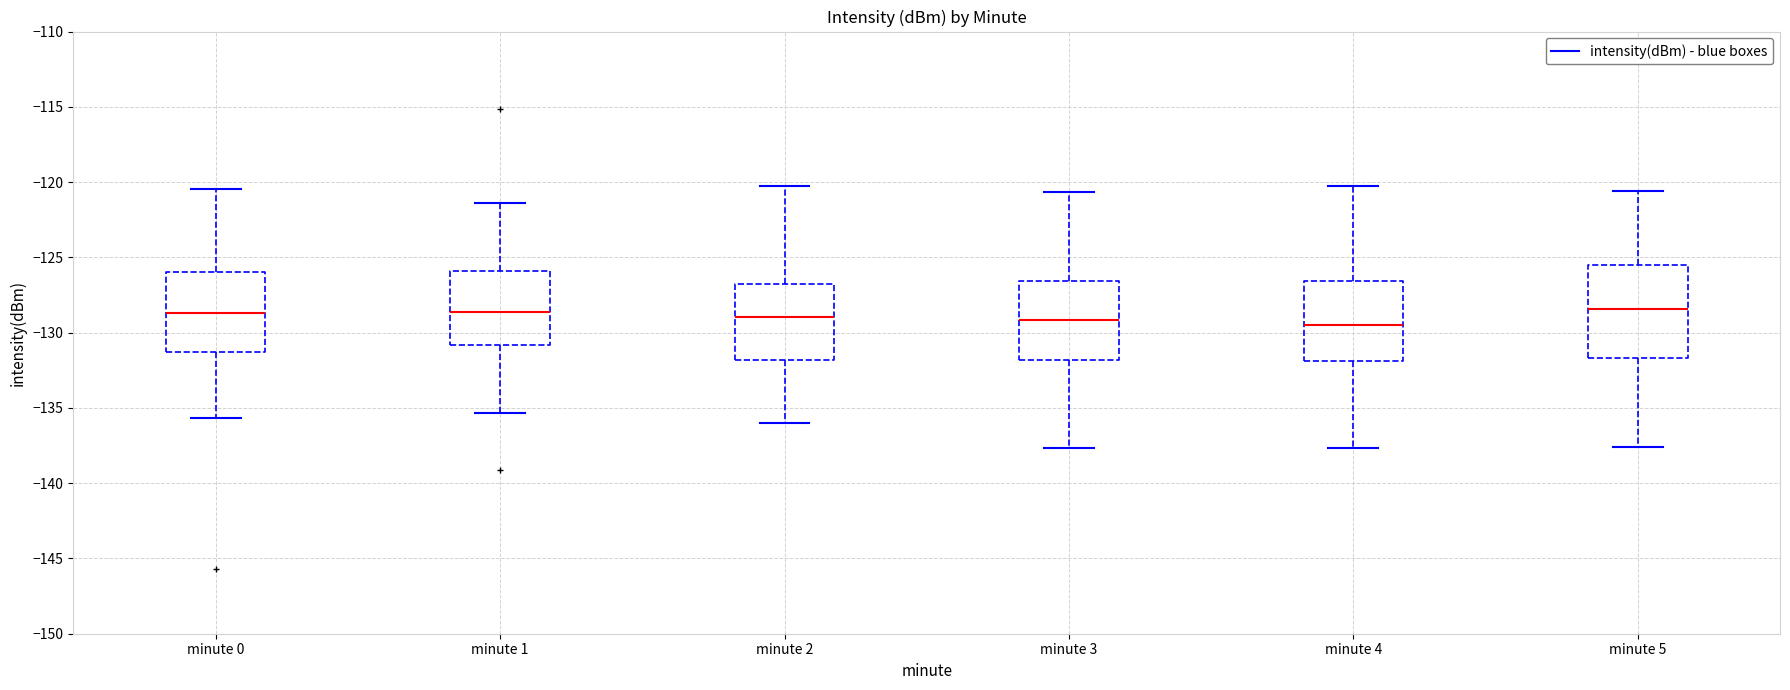

Reading left to right, read every box against the y-axis: the position of its median line, the range the box covers, and the ends of its whiskers. The values are not printed on the chart, so give them approximately, as read against the axis.

minute 0: median -128.5, box -131.5 to -126.0, whiskers -135.5 to -120.5
minute 1: median -128.5, box -131.0 to -126.0, whiskers -135.5 to -121.5
minute 2: median -129.0, box -132.0 to -127.0, whiskers -136.0 to -120.0
minute 3: median -129.0, box -132.0 to -126.5, whiskers -137.5 to -120.5
minute 4: median -129.5, box -132.0 to -126.5, whiskers -137.5 to -120.0
minute 5: median -128.5, box -131.5 to -125.5, whiskers -137.5 to -120.5